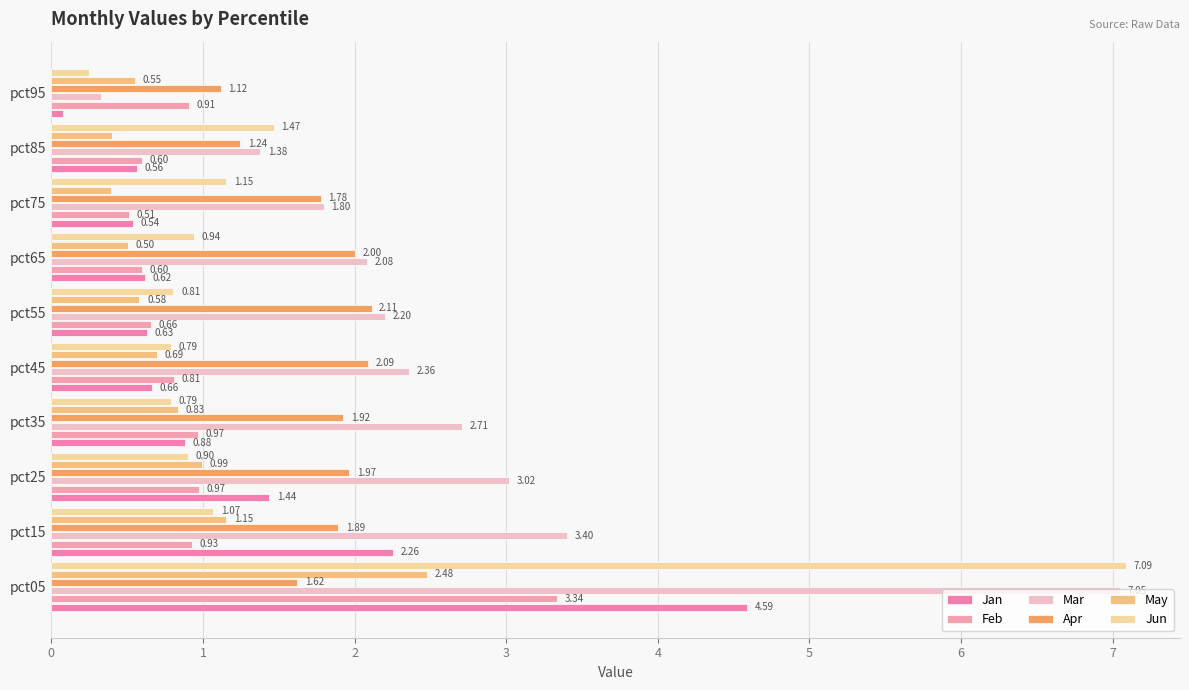

What is the maximum value shown in the chart?

7.1